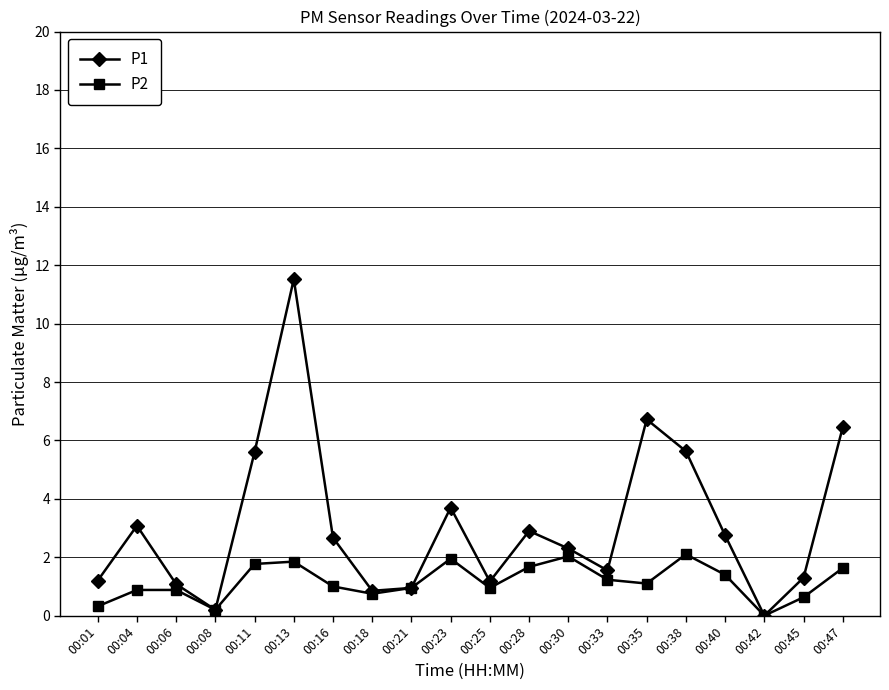

The value of P2 at 00:28 is 1.7. True or false?

True